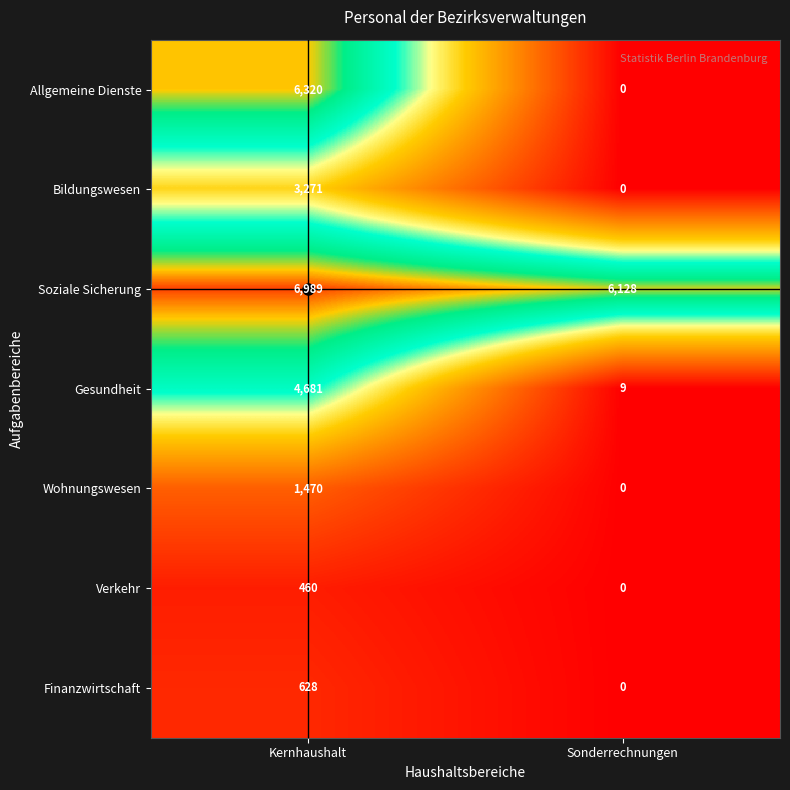

What is the sum of the Finanzwirtschaft values at Sonderrechnungen and Kernhaushalt?

628